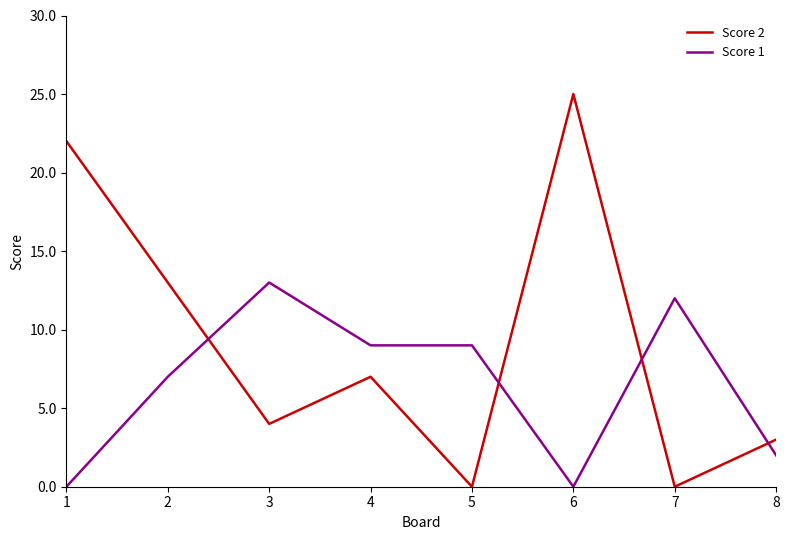

Reading left to right, list all the values displayed in this chart.

Score 2: 1=22	2=13	3=4	4=7	5=0	6=25	7=0	8=3
Score 1: 1=0	2=7	3=13	4=9	5=9	6=0	7=12	8=2